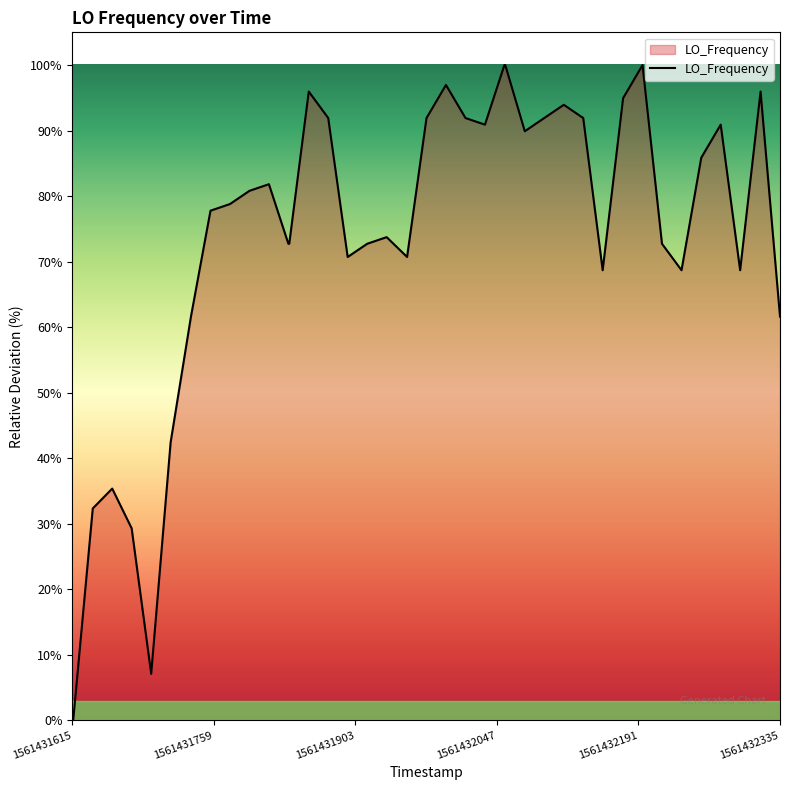

How many points are lower than both their immediate neighbors (excluding endpoints)?

8